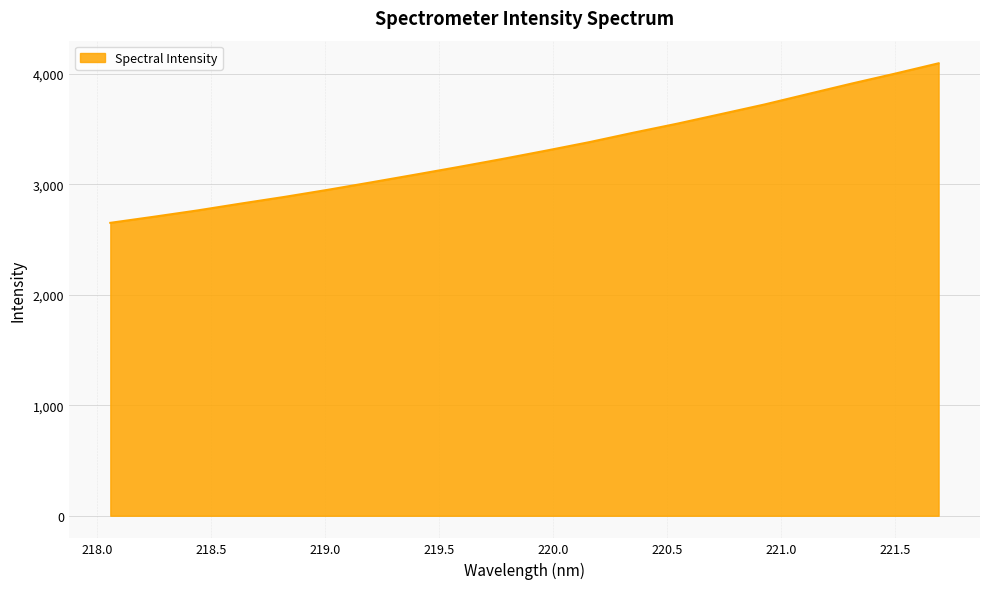

What is the maximum value shown in the chart?

4097.0